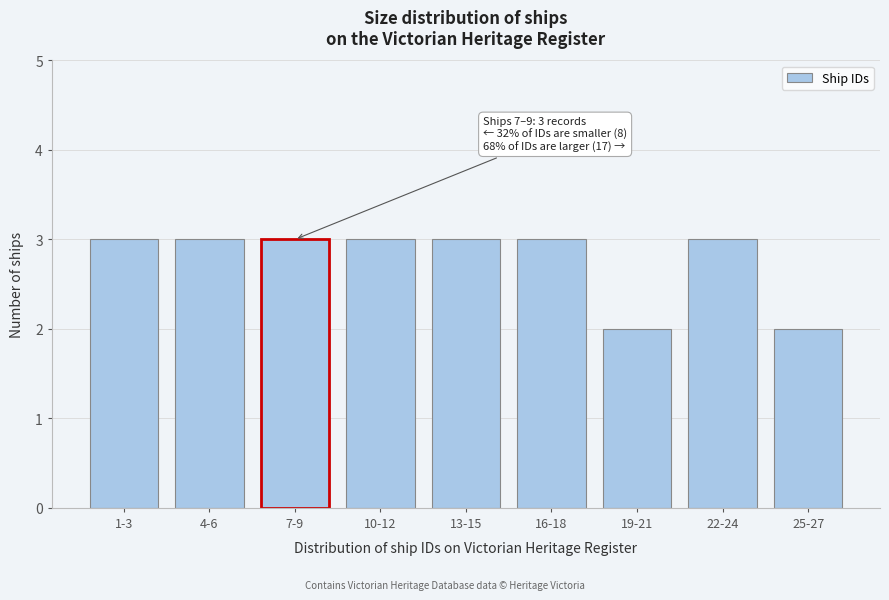

Reading right to left, transcribe all the data shown in this chart.

2	3	2	3	3	3	3	3	3